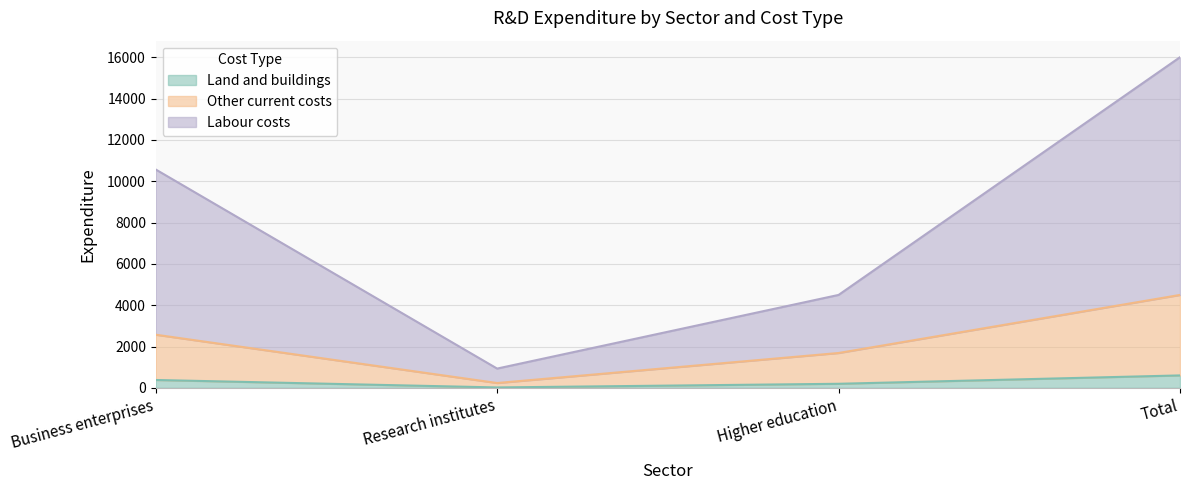

What are all the series names shown in the legend?

Land and buildings, Other current costs, Labour costs